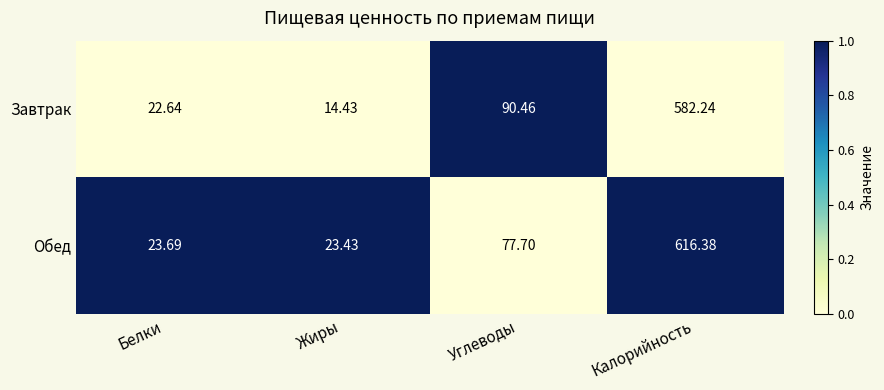

Rank the series by their maximum value, from lowest to highest.

Завтрак, Обед